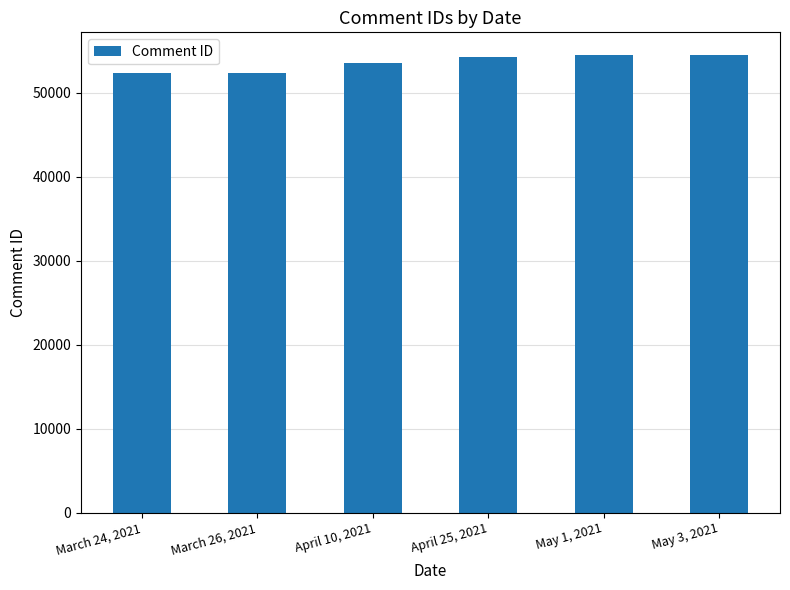

What is the change in value from April 10, 2021 to May 1, 2021?

+884